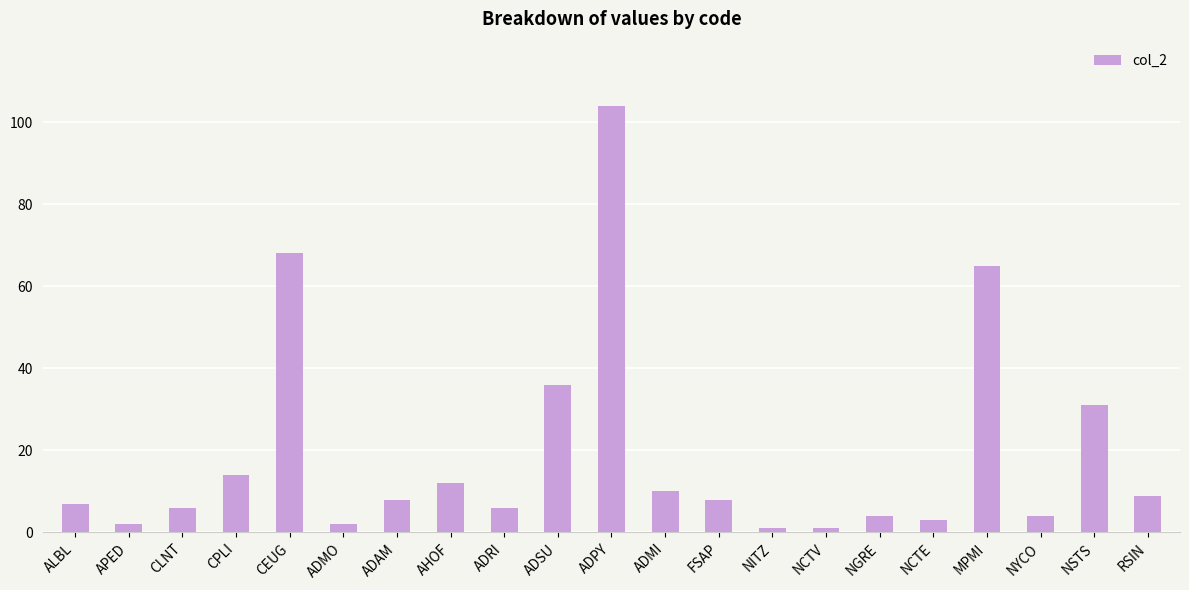

How many bars are there in total?

21